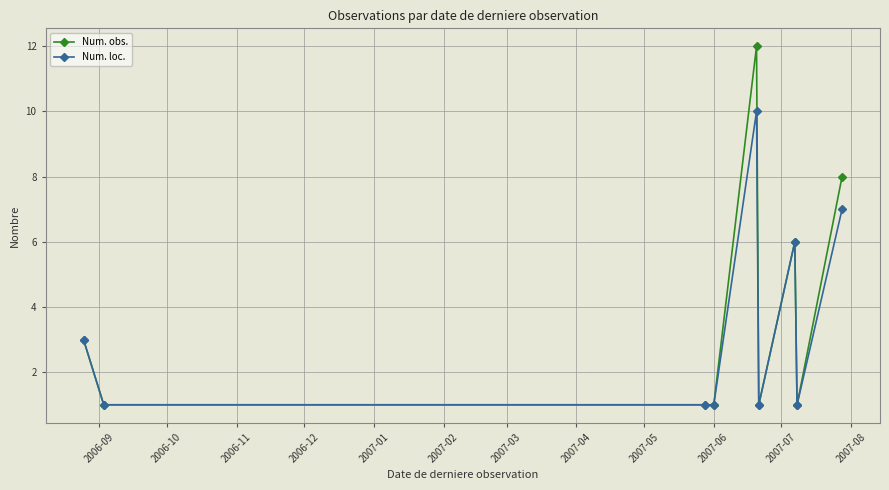

Which series has the widest spread of values?

Num. obs.